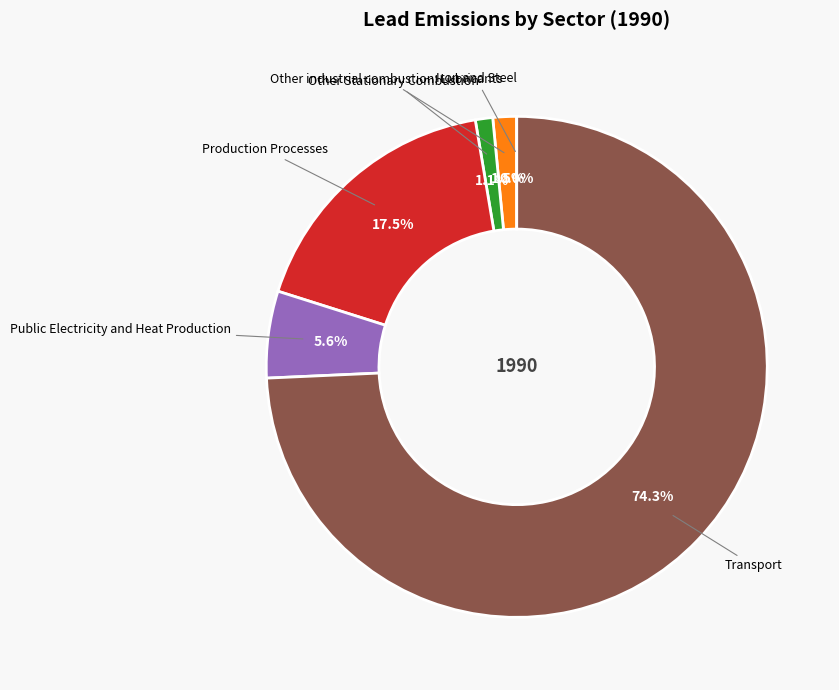

What is the largest slice in the pie chart?

Transport